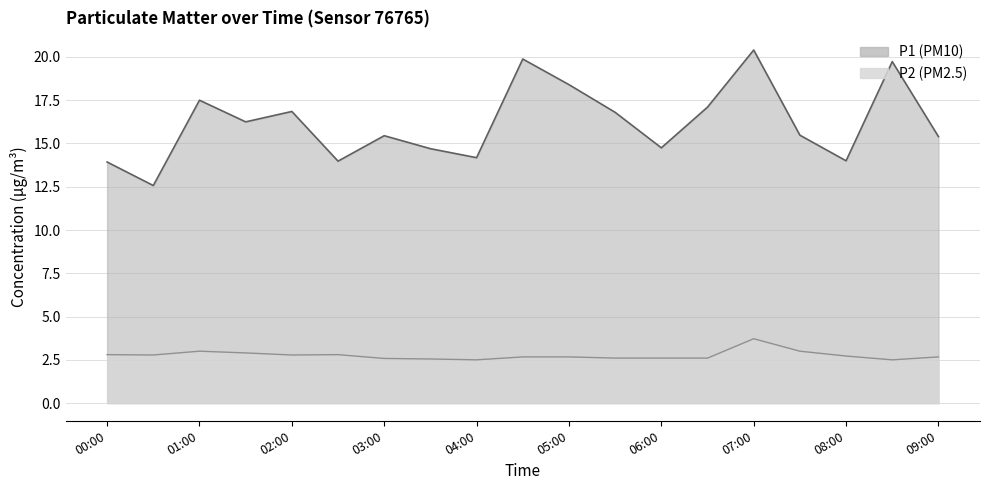

The P1 series shows 16.8 at 05:30. True or false?

True